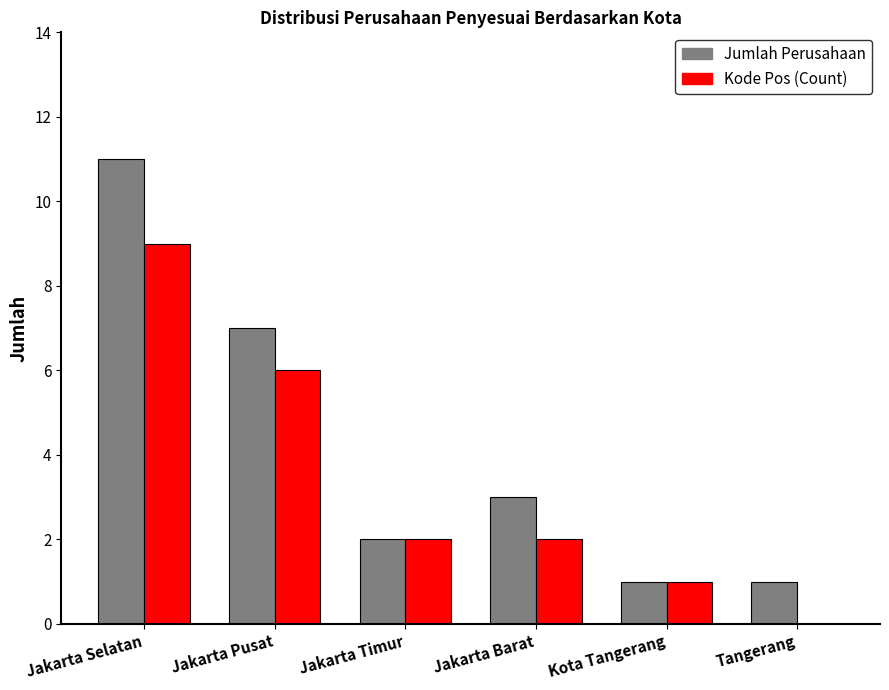

Which series has the widest spread of values?

Jumlah Perusahaan